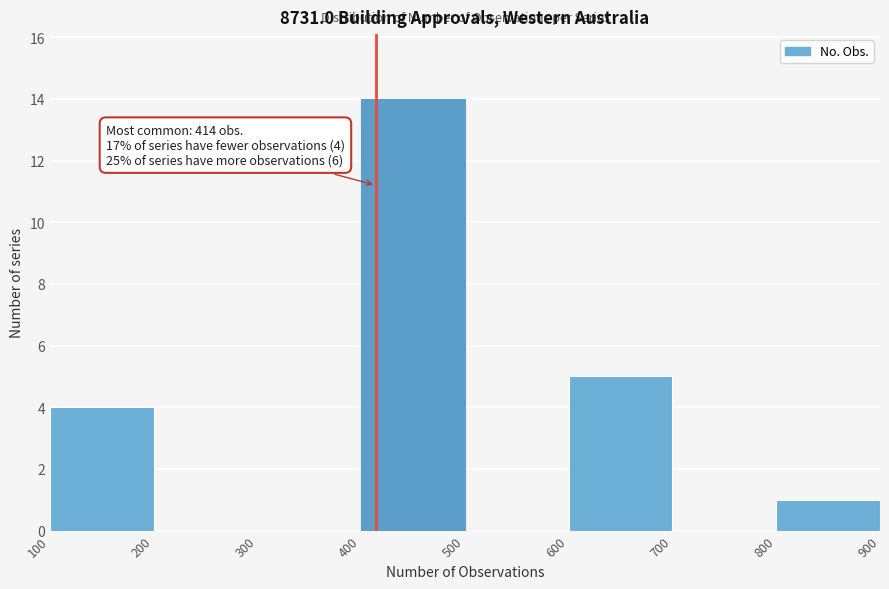

Over which range of the x-axis is the bar tallest?

400 to 500